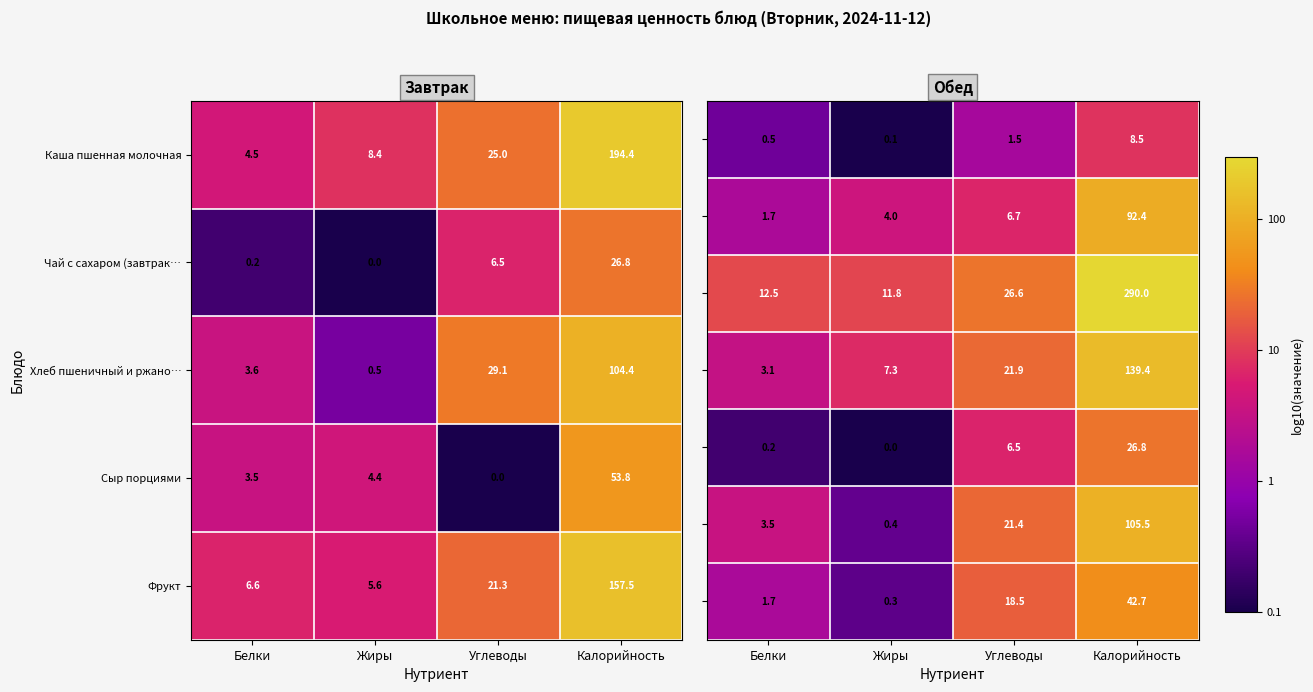

What is the difference between the maximum and minimum values in the Фрукт series?

151.9